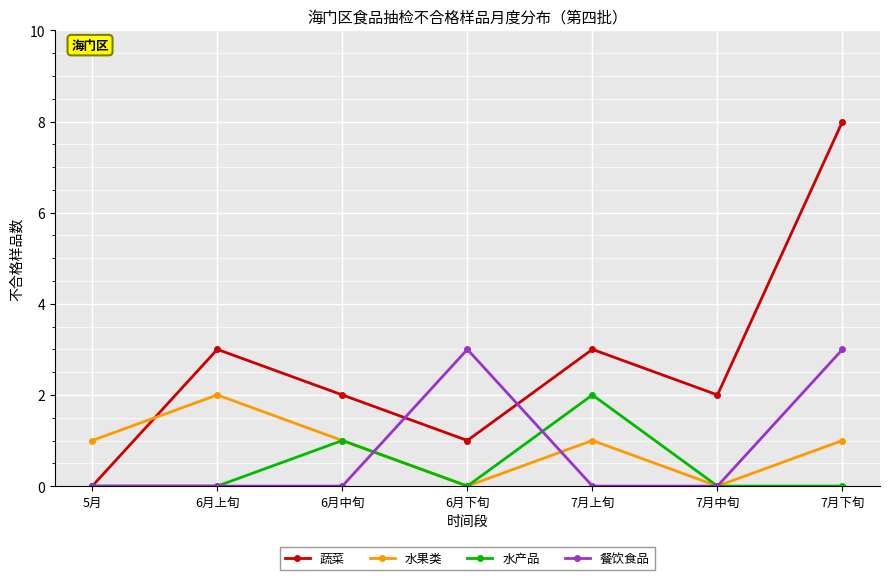

At 7月上旬, list the series in order from largest to smallest.

蔬菜, 水产品, 水果类, 餐饮食品